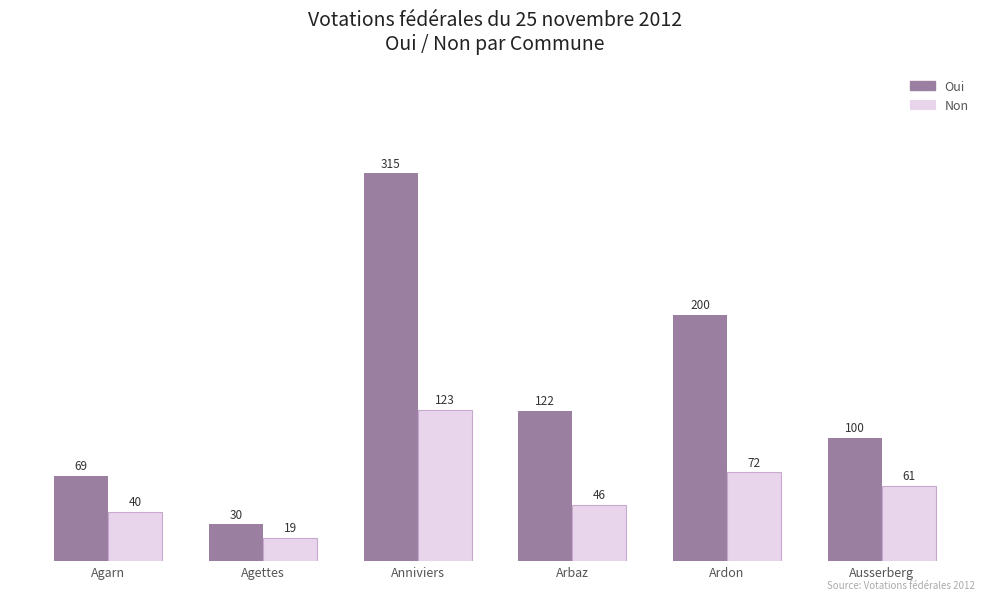

What is the difference between the second highest and second lowest values in the Non series?

32